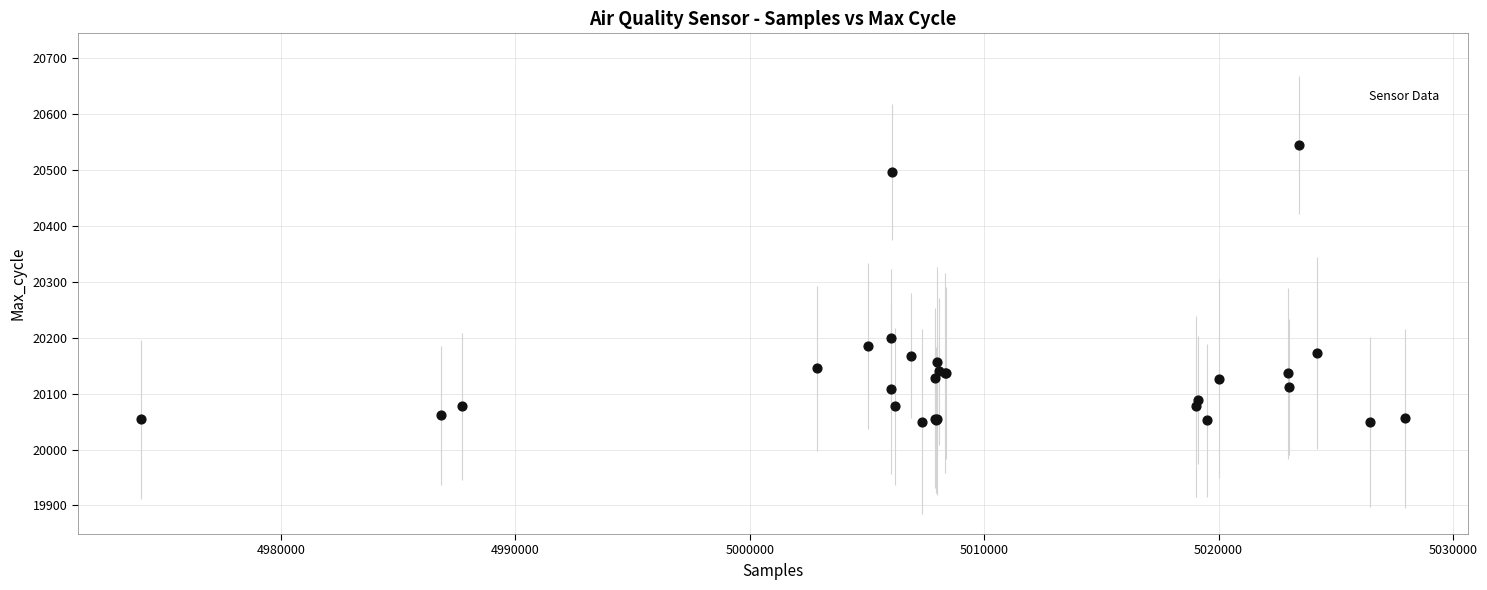

What Y value in the scatter plot is closest to 20296?

20199